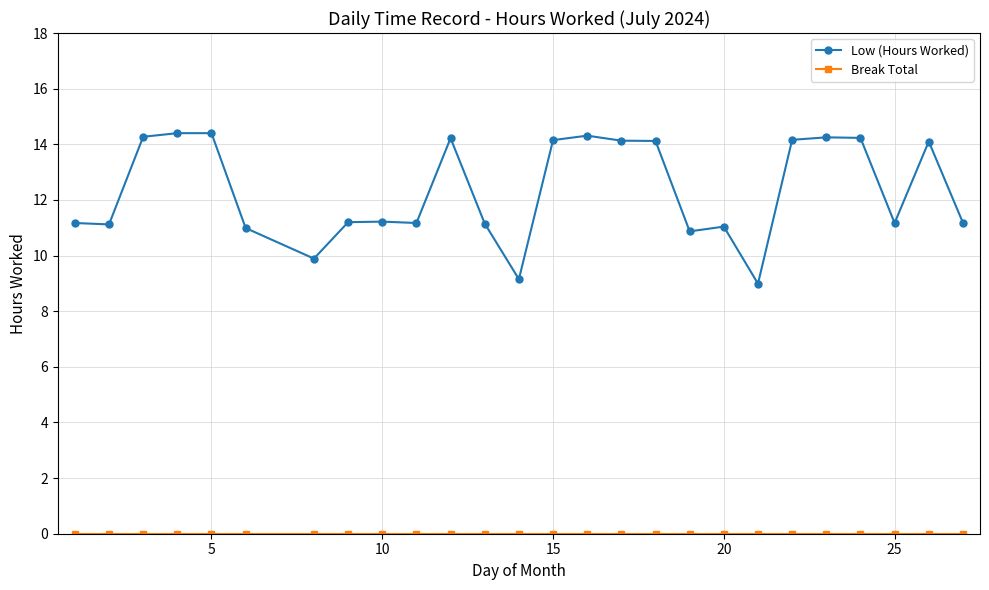

Which series has the widest spread of values?

Low (Hours Worked)